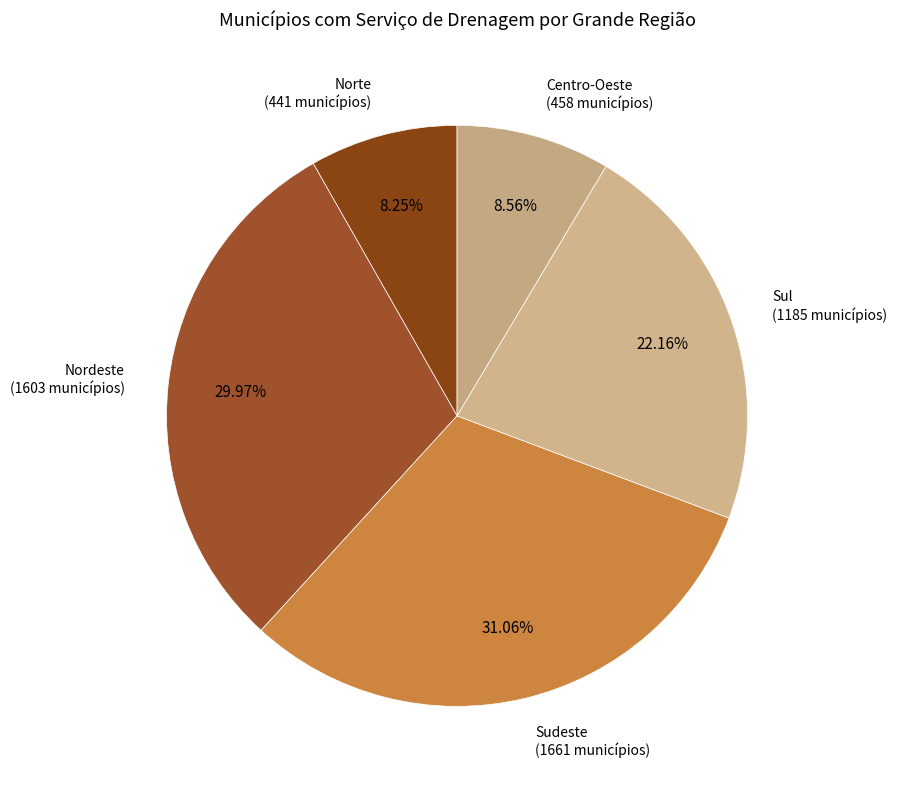

Which category has the biggest portion of the pie?

Sudeste